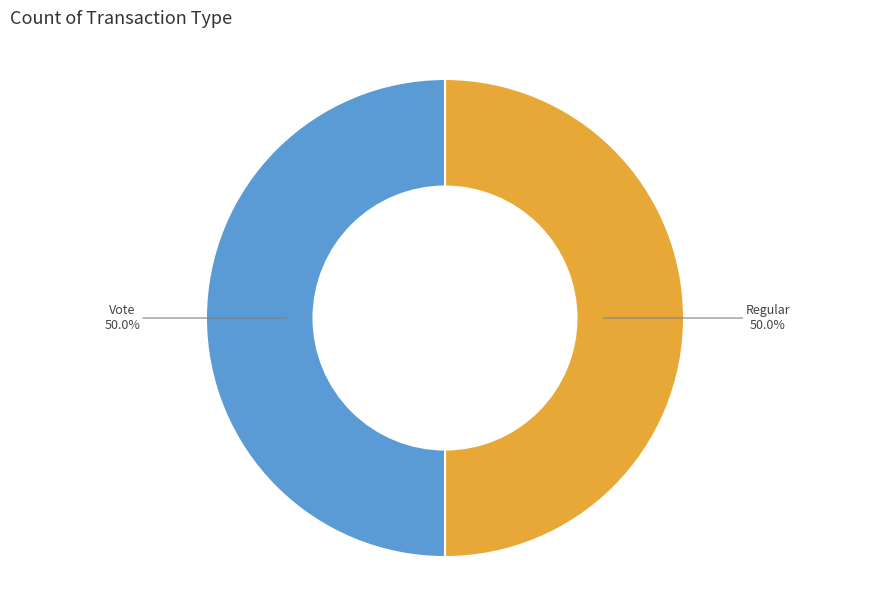

To the nearest percent, what is the difference between the Regular and Vote slice percentages?

0%